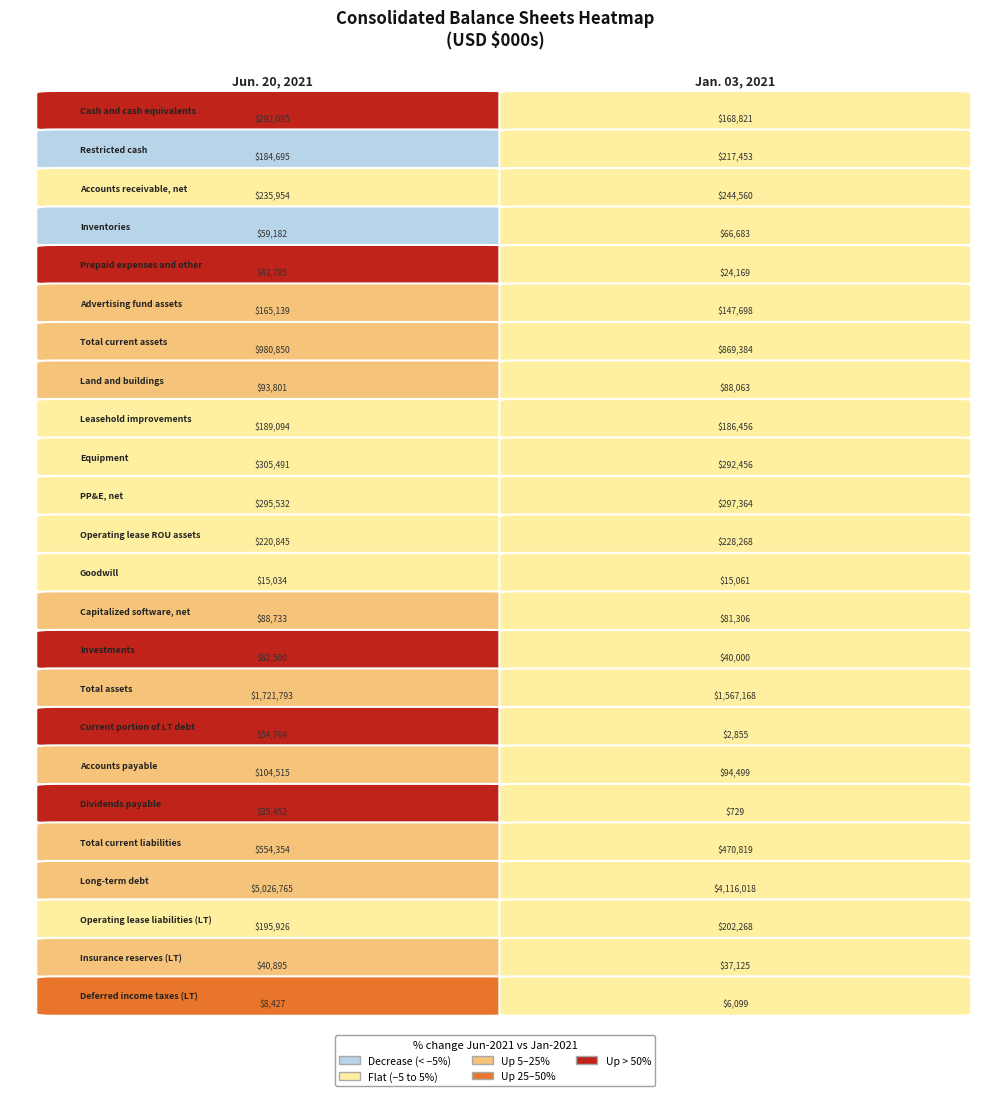

Reading left to right, extract all data points from this chart.

Cash and cash equivalents: 292095	168821
Restricted cash: 184695	217453
Accounts receivable, net: 235954	244560
Inventories: 59182	66683
Prepaid expenses and other: 43785	24169
Advertising fund assets: 165139	147698
Total current assets: 980850	869384
Land and buildings: 93801	88063
Leasehold improvements: 189094	186456
Equipment: 305491	292456
PP&E, net: 295532	297364
Operating lease ROU assets: 220845	228268
Goodwill: 15034	15061
Capitalized software, net: 88733	81306
Investments: 82500	40000
Total assets: 1721793	1567168
Current portion of LT debt: 54769	2855
Accounts payable: 104515	94499
Dividends payable: 35452	729
Total current liabilities: 554354	470819
Long-term debt: 5026765	4116018
Operating lease liabilities (LT): 195926	202268
Insurance reserves (LT): 40895	37125
Deferred income taxes (LT): 8427	6099